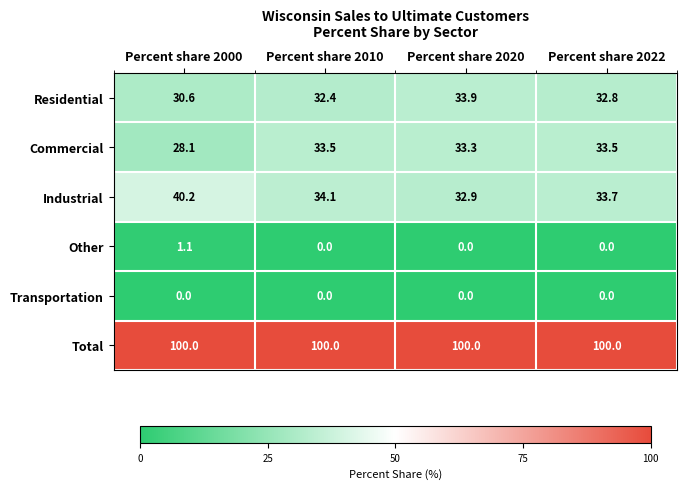

Rank the series by their maximum value, from highest to lowest.

Total, Industrial, Residential, Commercial, Other, Transportation